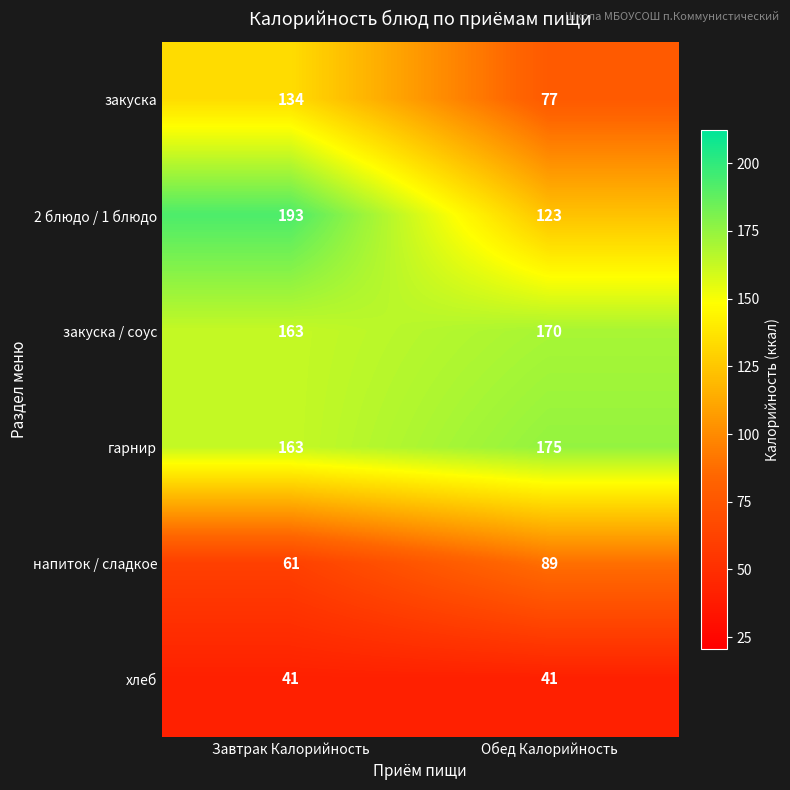

Count the number of data series in this chart.

6